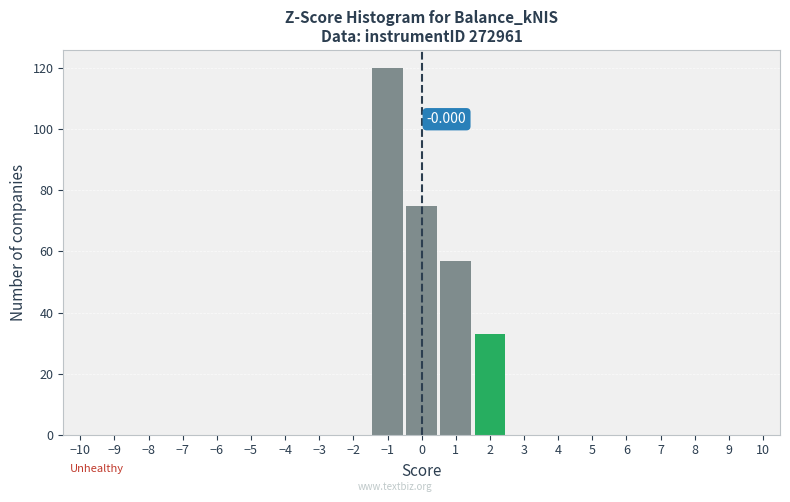

Over which range of the x-axis is the bar tallest?

-1.5 to -0.5